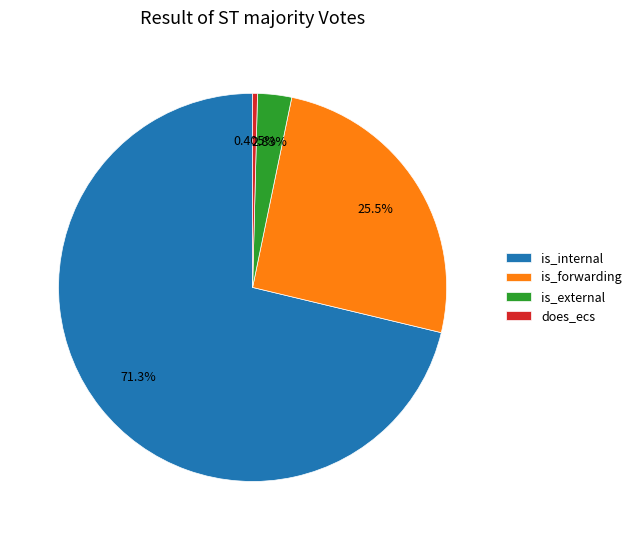

To the nearest percent, what portion does is_external represent?

3%